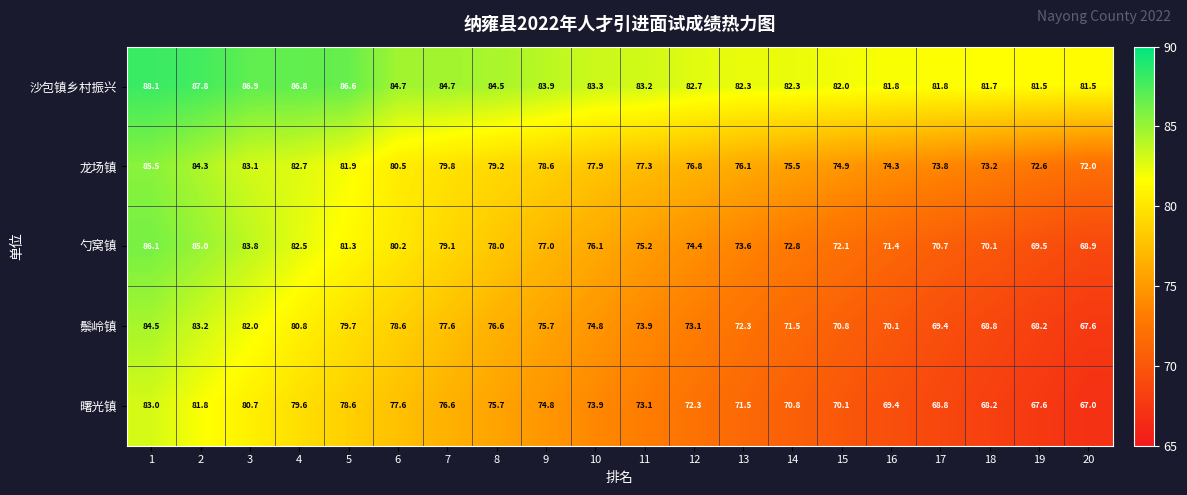

The 龙场镇 series shows 82.7 at 4. True or false?

True